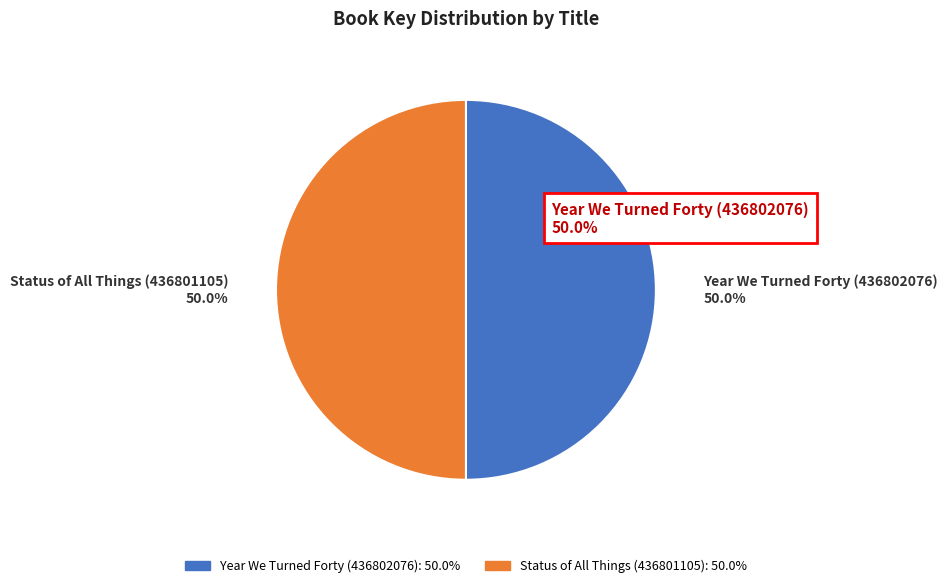

To the nearest percent, what is the average slice percentage?

50%